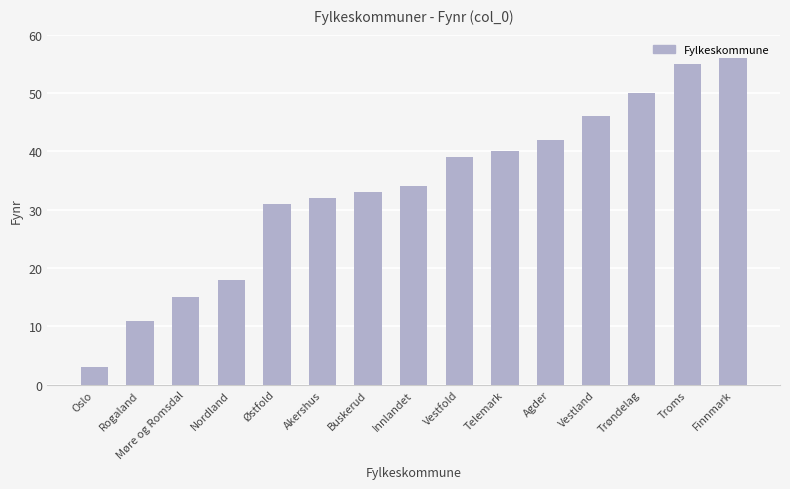

At which label is the value closest to 29?

Østfold